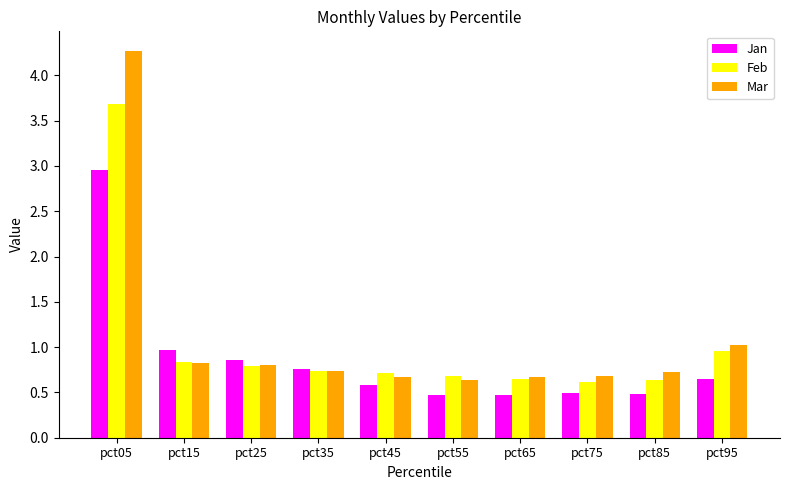

What is the value of the Jan bar at the 7th from the left?

0.5